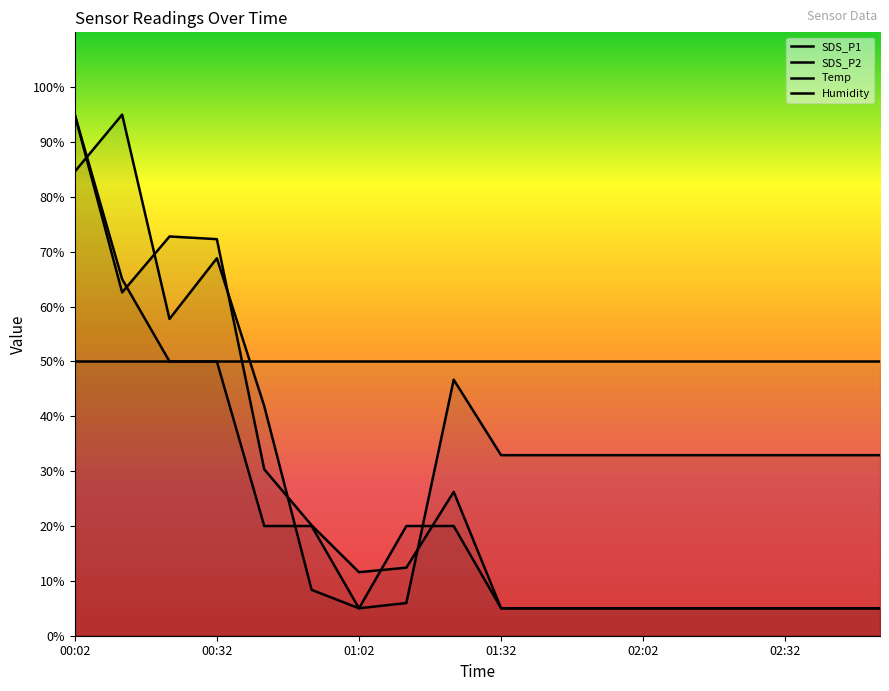

Between 01:12 and 02:32, which series saw the biggest shift?

SDS_P1